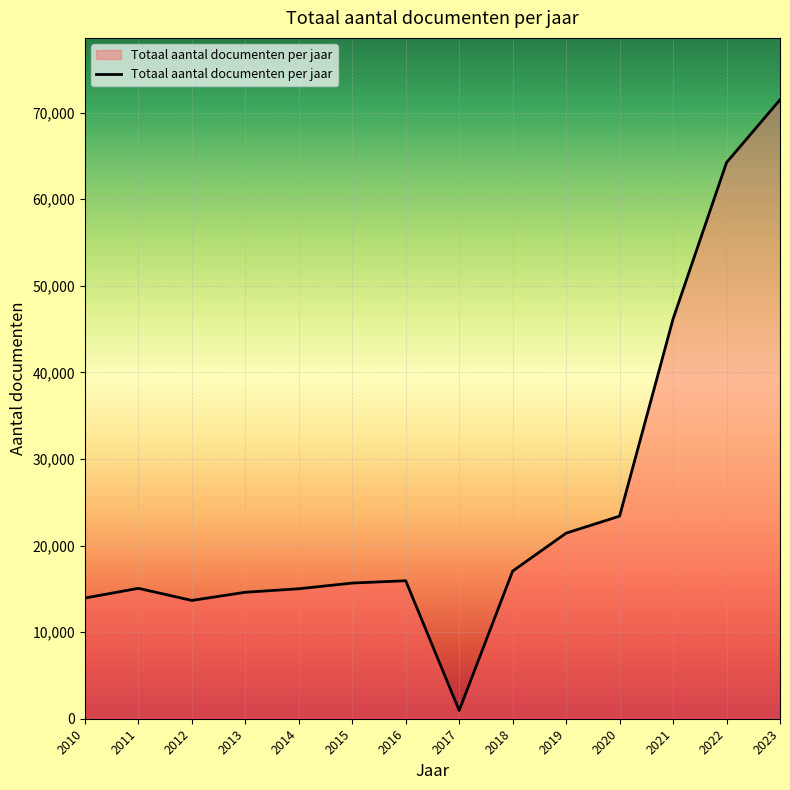

Is it true that the value at 2011 is 15059?

True